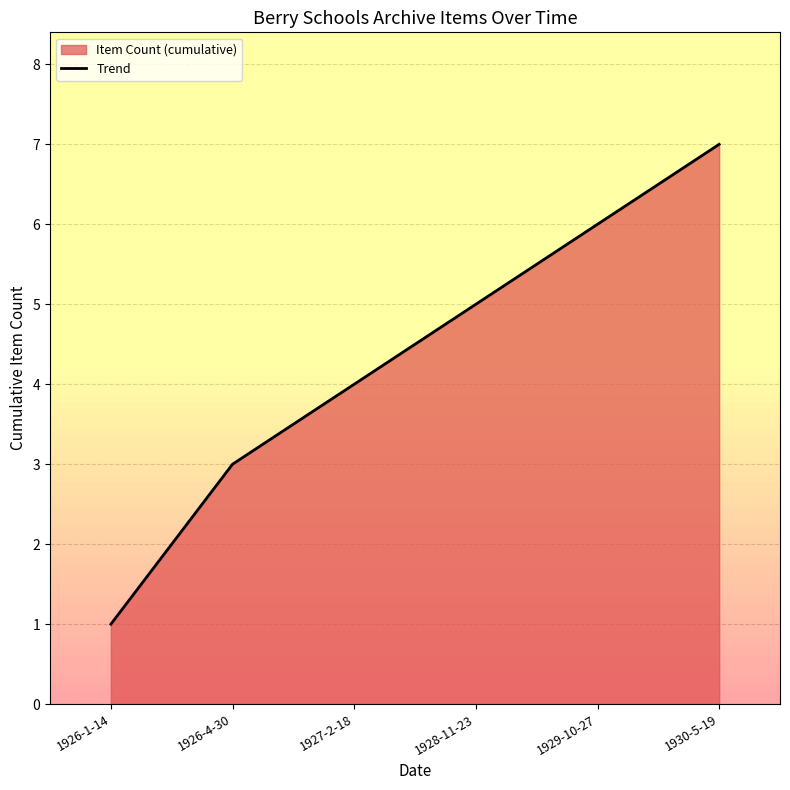

True or false: the data shows 9 at 1928-11-23.

False